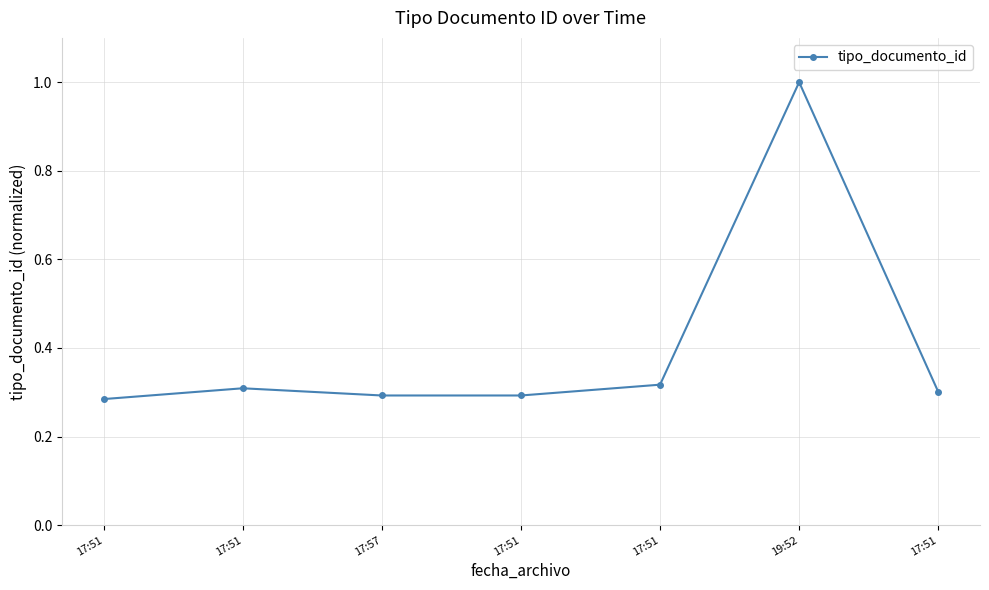

List the labels in order of value, largest first.

19:52, 17:51, 17:51, 17:51, 17:57, 17:51, 17:51